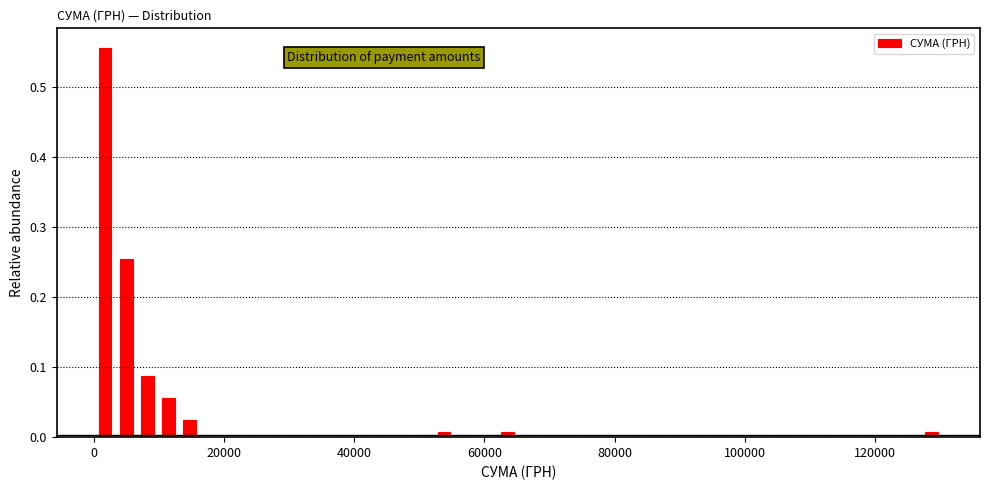

Read against the x-axis, roughly where is the centre of the tallest bar?

2000